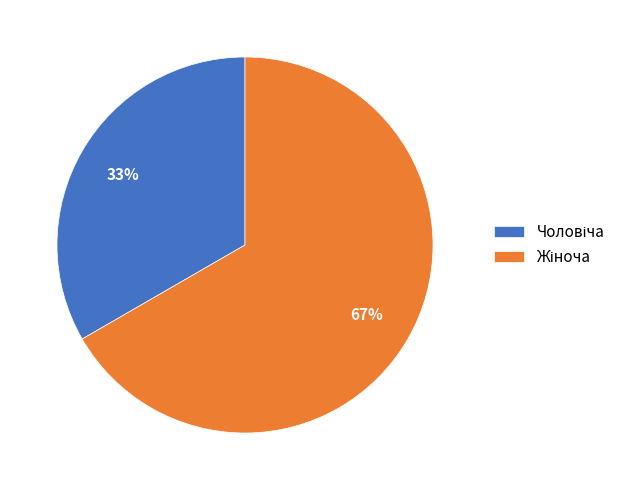

Is there any slice that represents more than half of the pie?

Yes